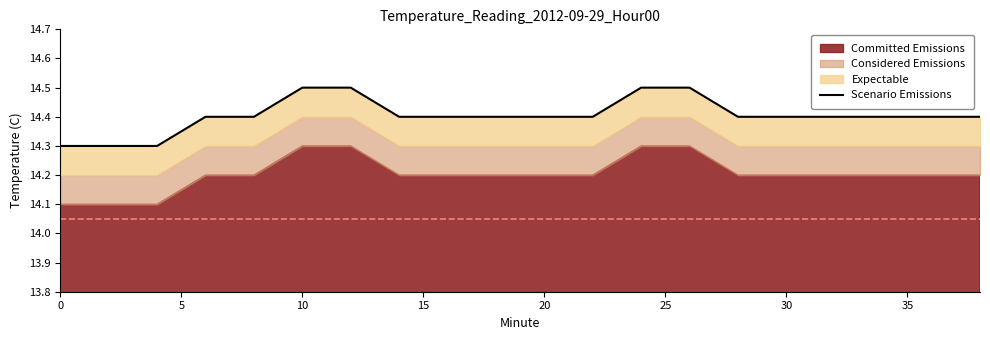

Approximately how many times larger is the value at 10 compared to 15?

1.0